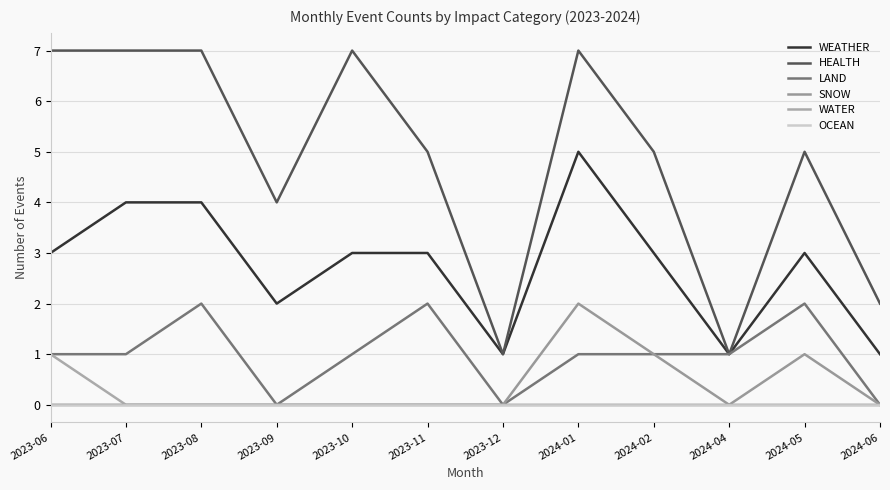

Between 2023-09 and 2023-10, which series saw the biggest shift?

HEALTH